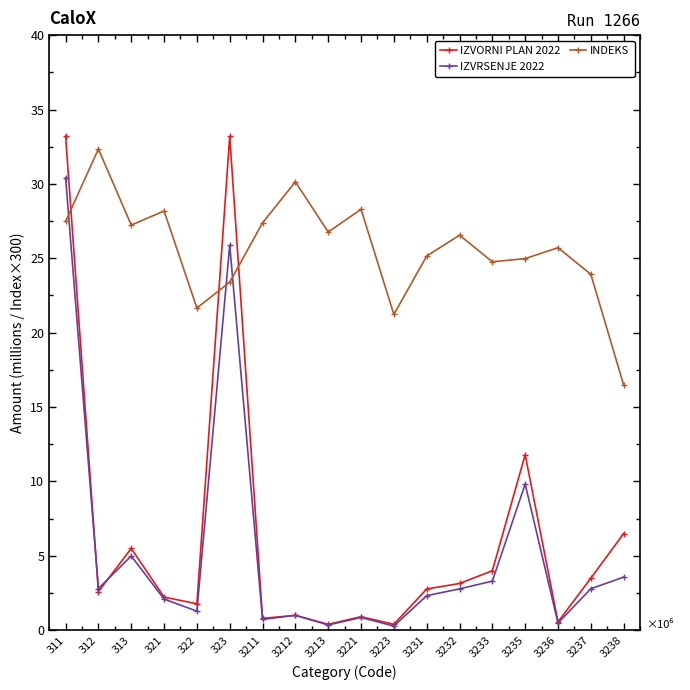

Does the chart display data point markers on the line(s)?

Yes